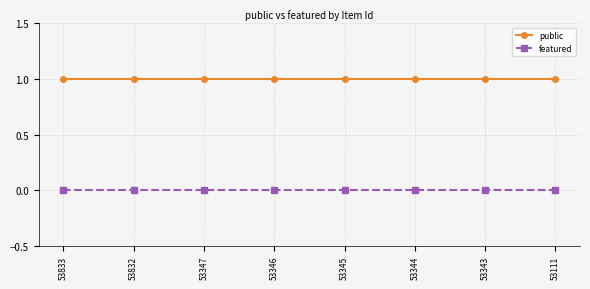

Is it true that public equals 2 at 53832?

False